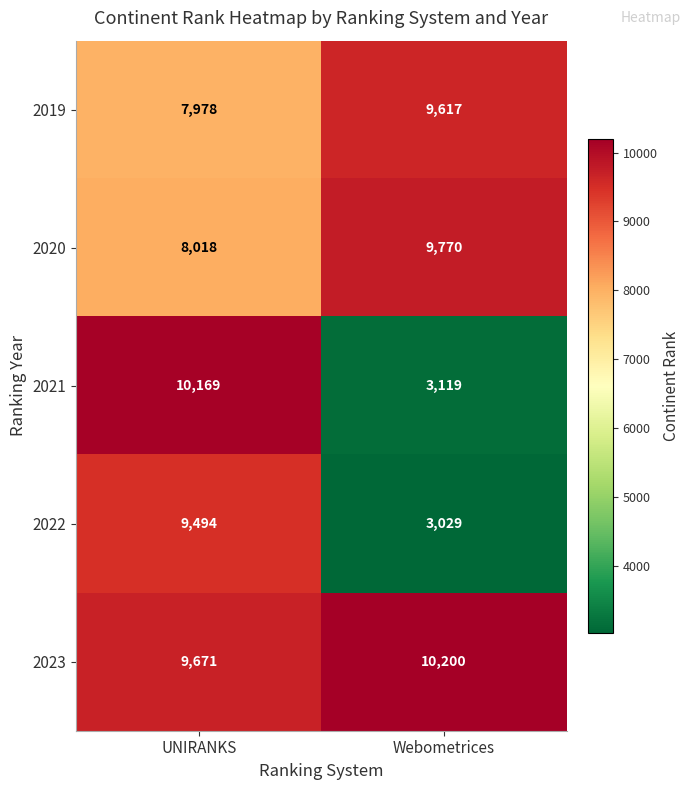

Which label corresponds to the largest value in the chart?

Webometrices